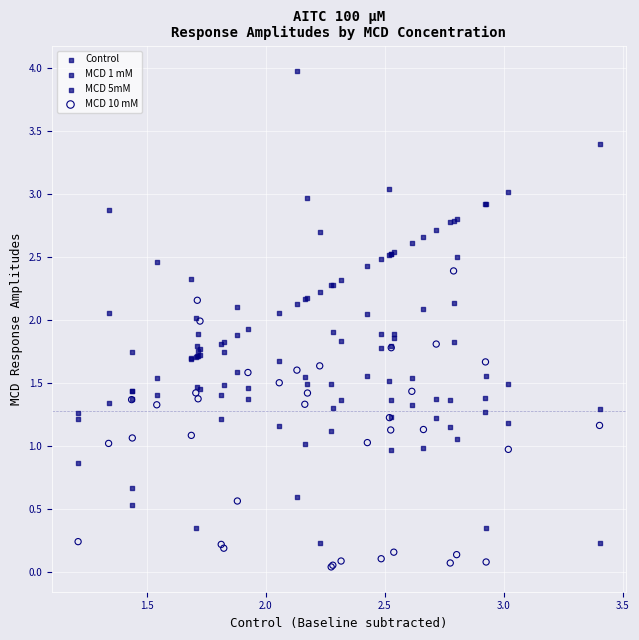

Which series contains the lowest Y value?

MCD 10 mM